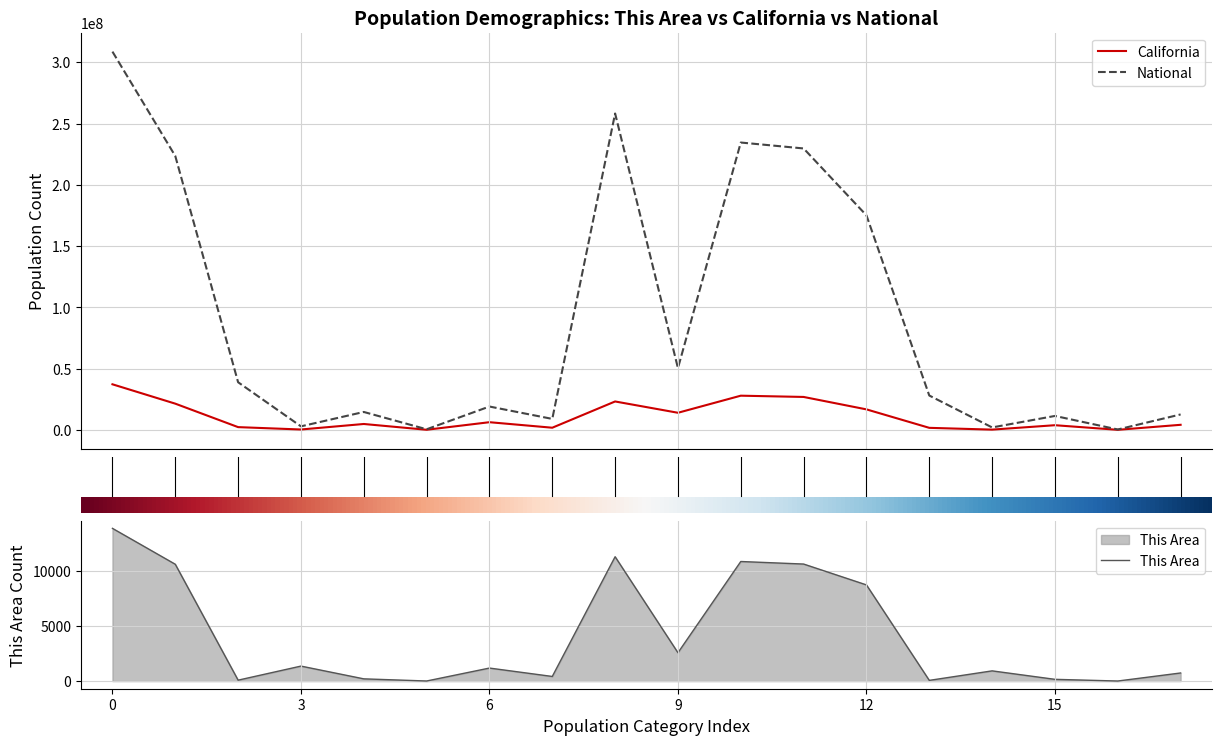

What is the maximum value for National?

308745538